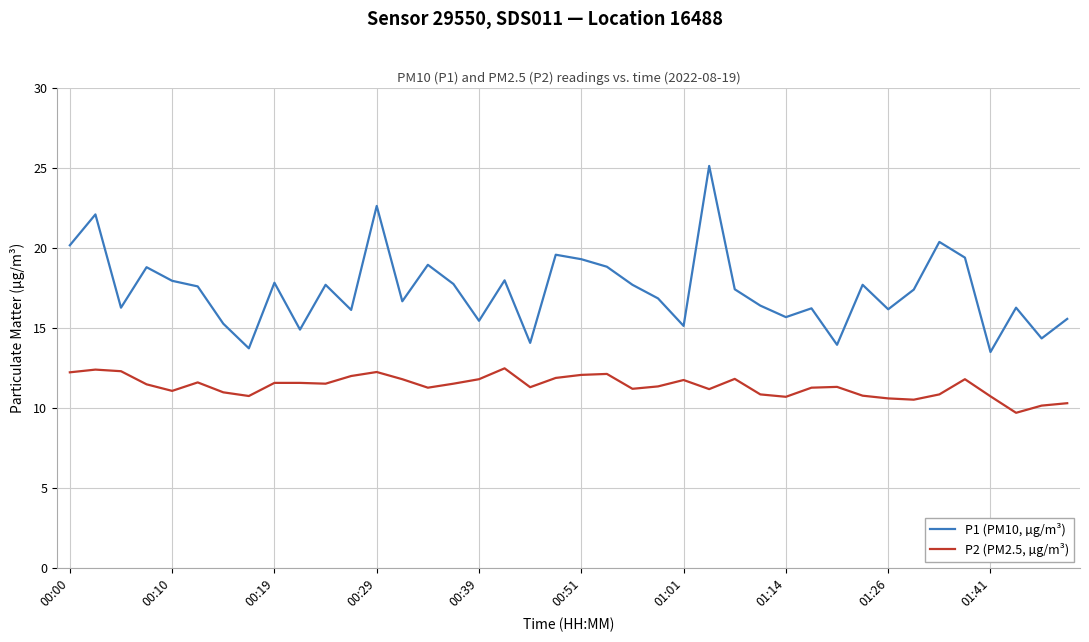

Does the chart display data point markers on the line(s)?

No